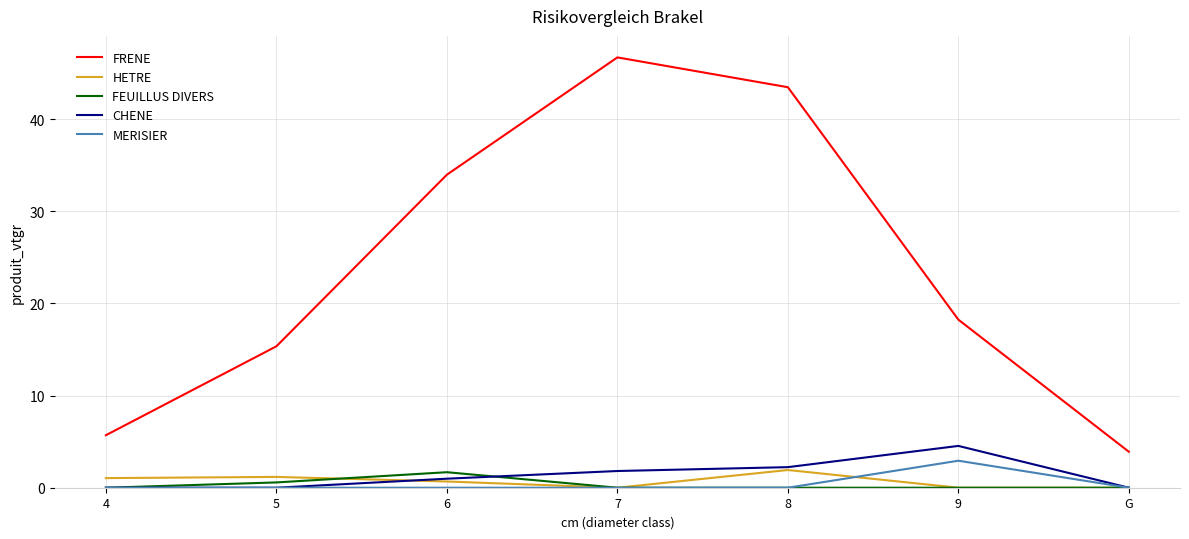

Which series has the largest total across all categories?

FRENE